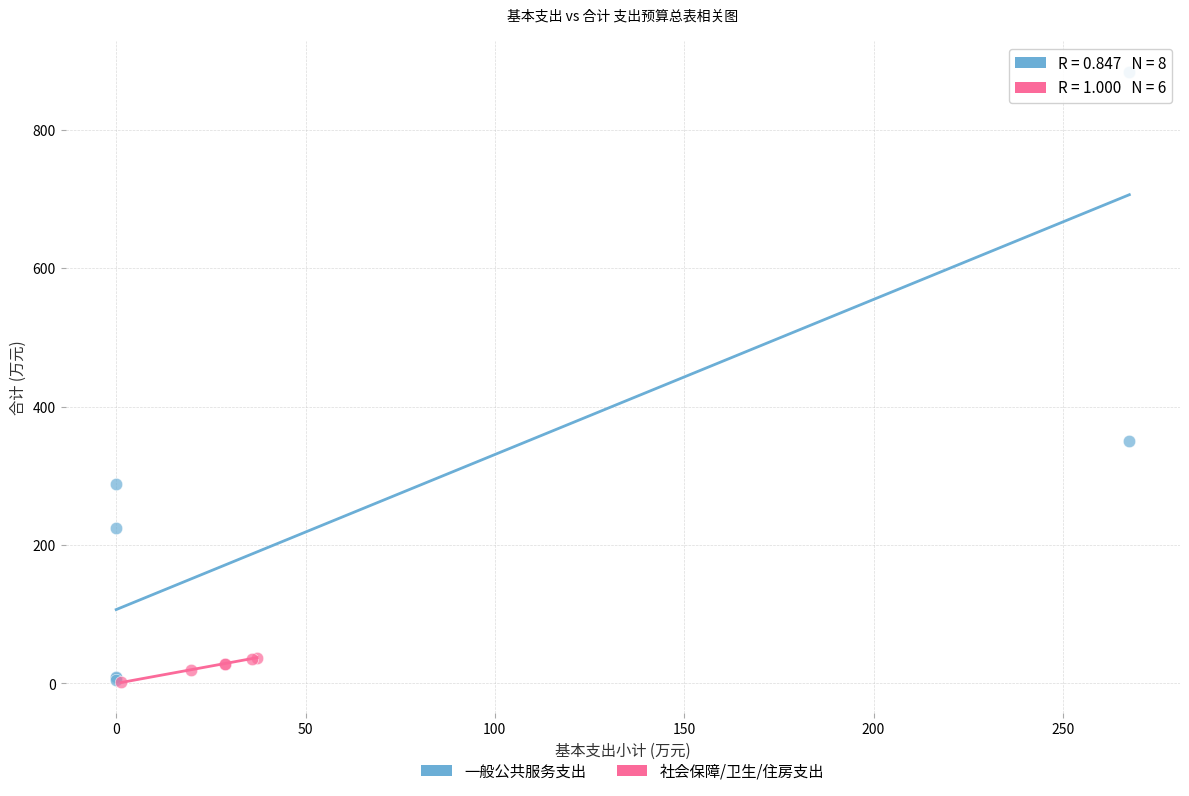

Which series has the largest Y range (max minus min)?

一般公共服务支出